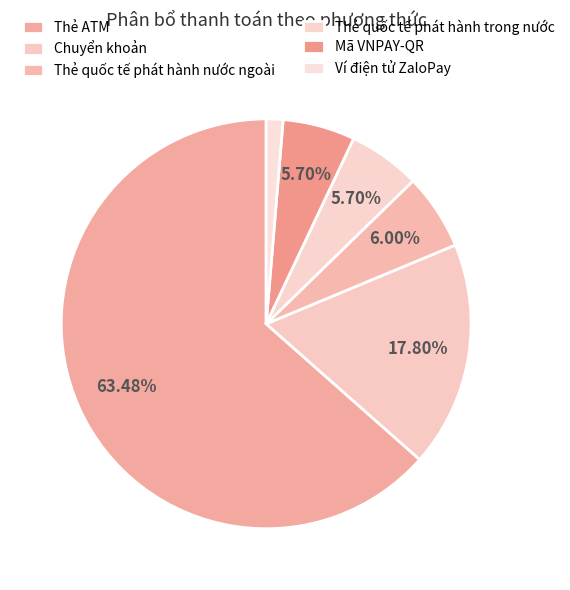

What percentage is NOT represented by Thẻ quốc tế phát hành nước ngoài?

94.0%